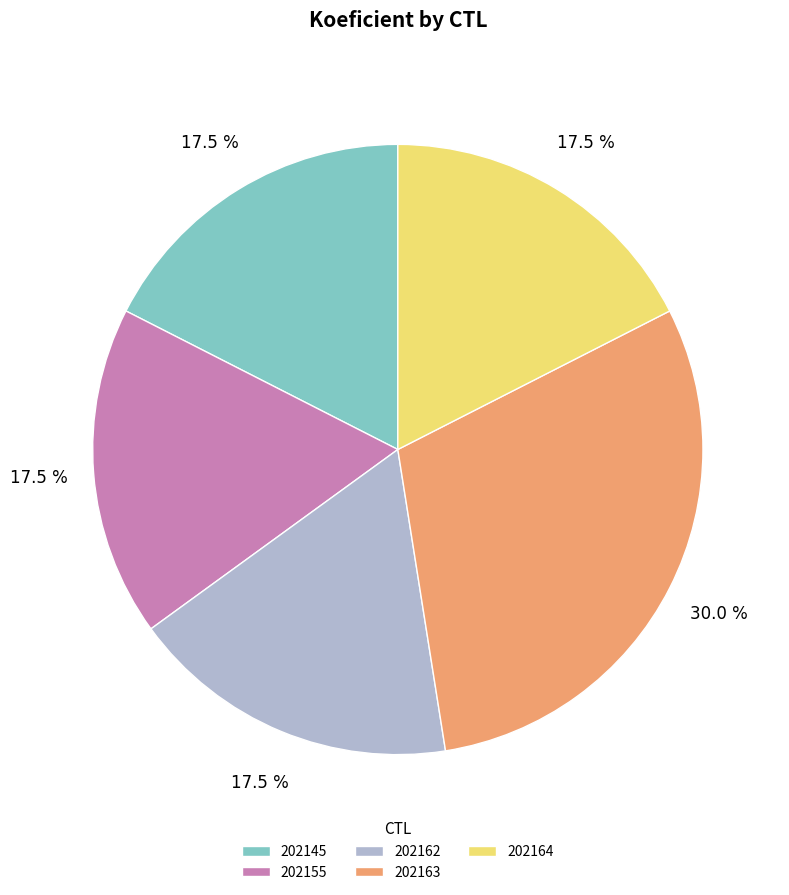

Combined, what portion of the pie is 202162 and 202155?

35.0%